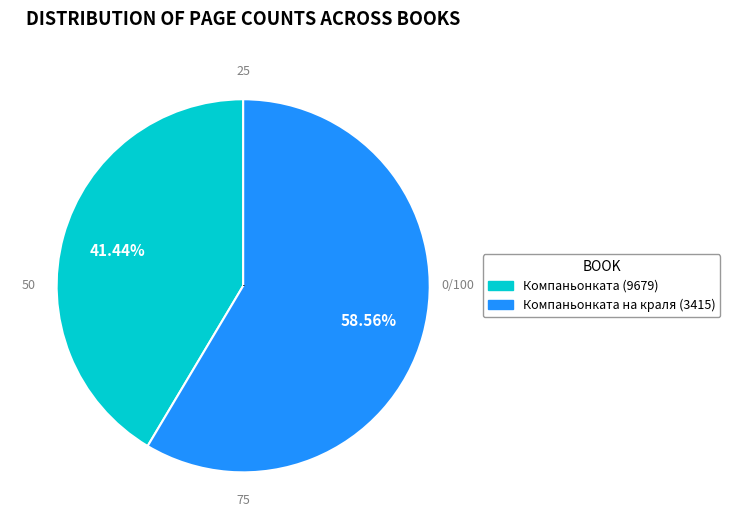

True or false: Компаньонката (9679) accounts for 41% of the total.

True